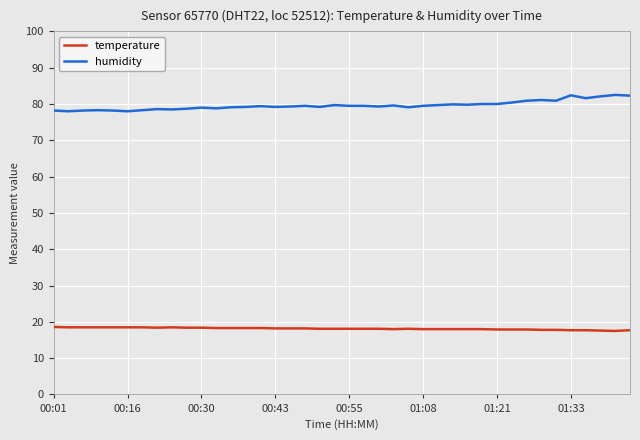

Which series has the largest total across all categories?

humidity